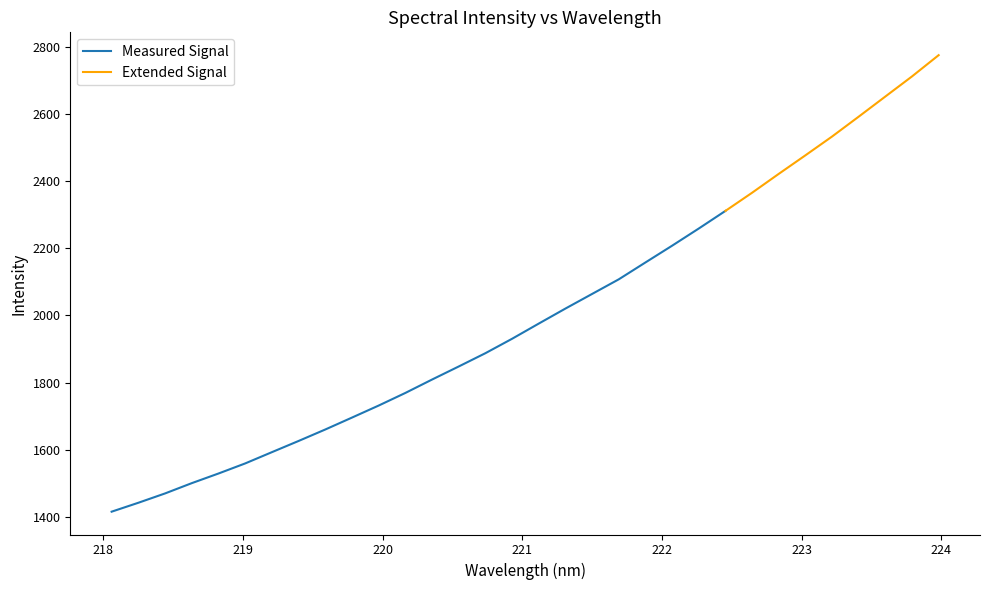

What is the label of the 19th point from the left?

221.4993